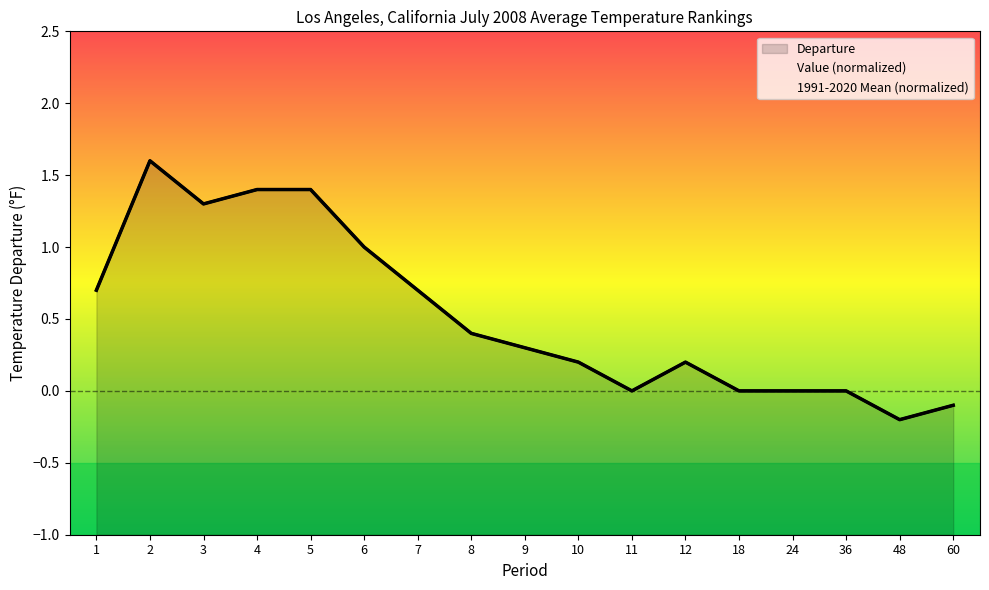

Between 10 and 1, which is larger?

1